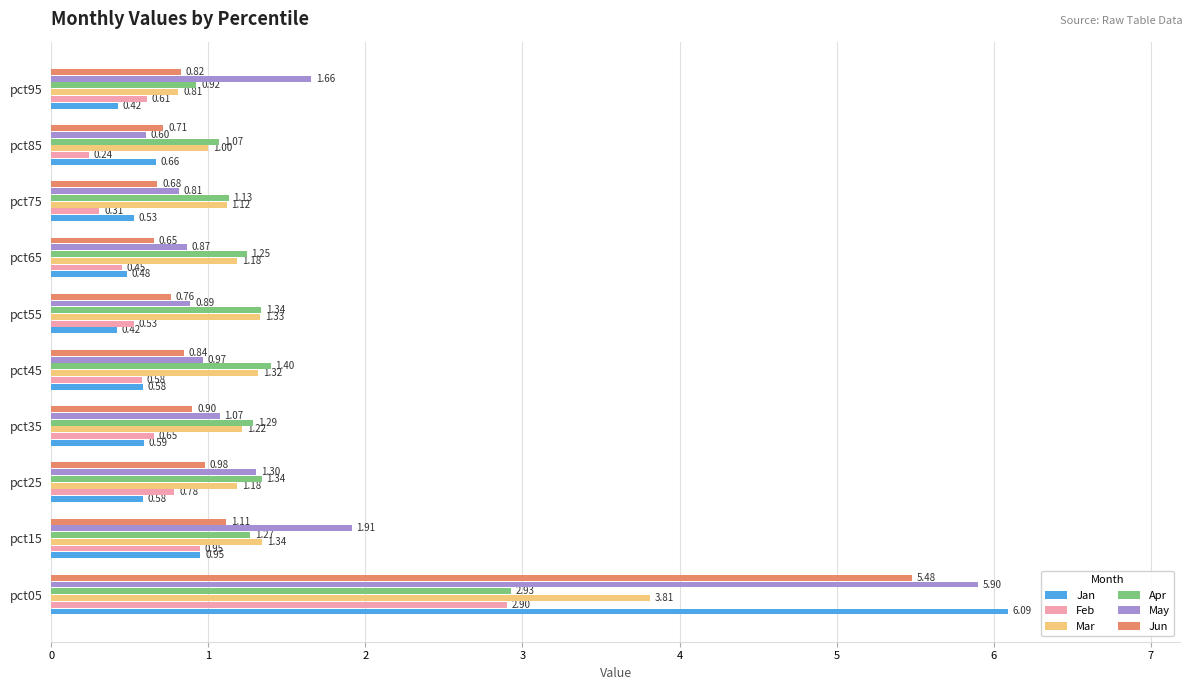

Where is May nearest to the value 3?

pct15